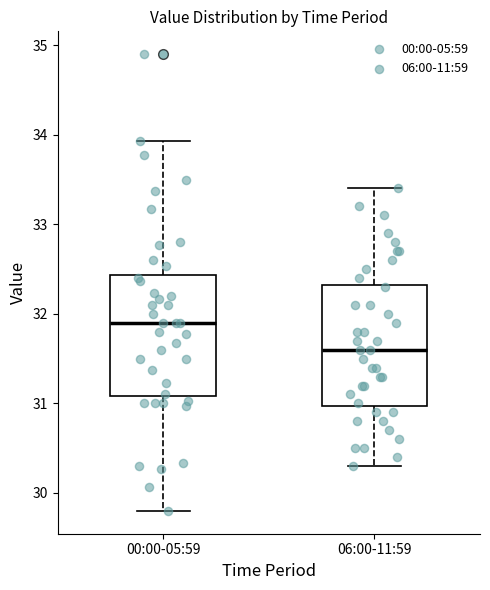

Which box has the highest median line?

00:00-05:59